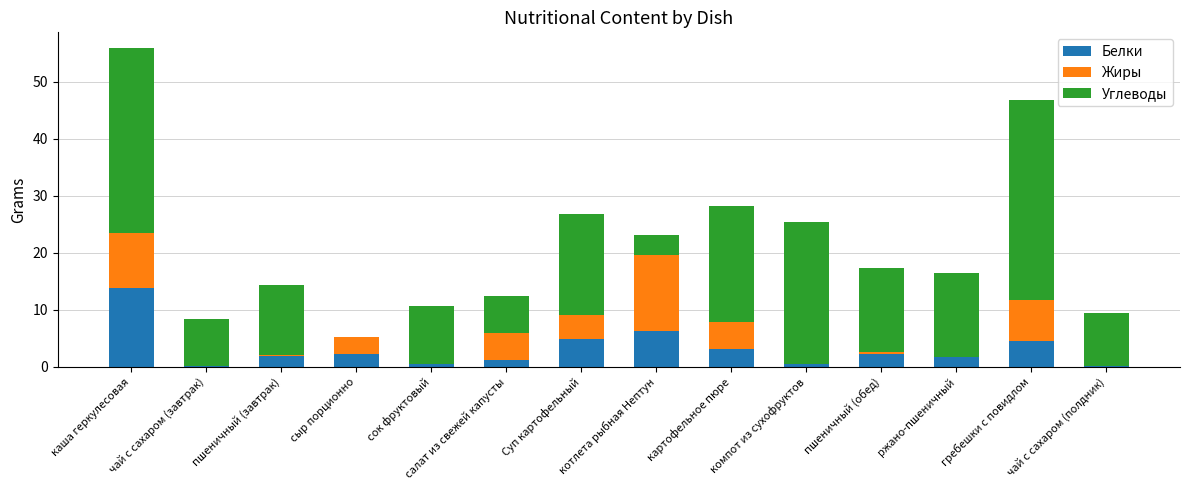

What is the total value across all series at гребешки с повидлом?

46.8